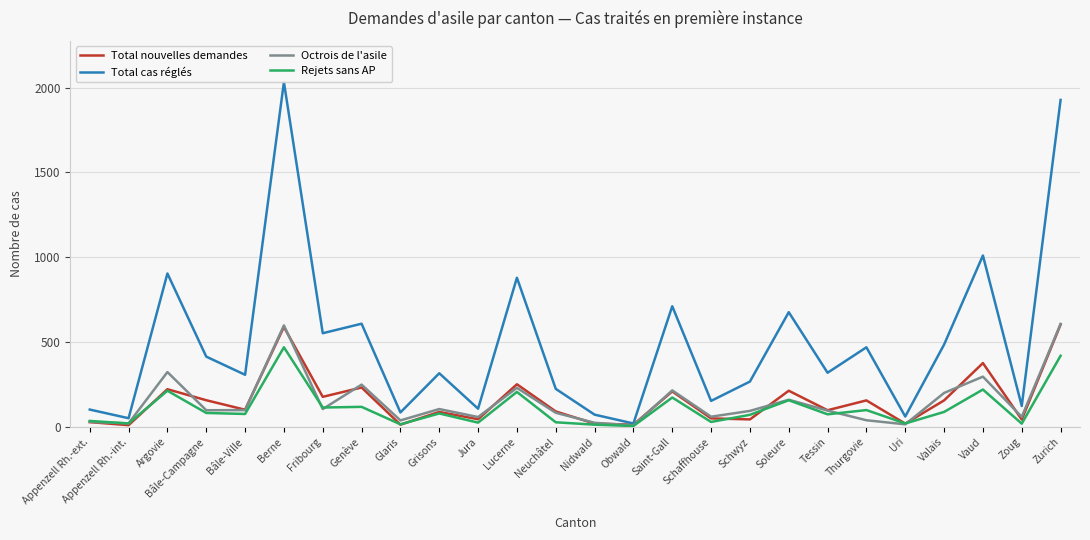

Is it true that Octrois de l'asile equals 38 at Glaris?

True